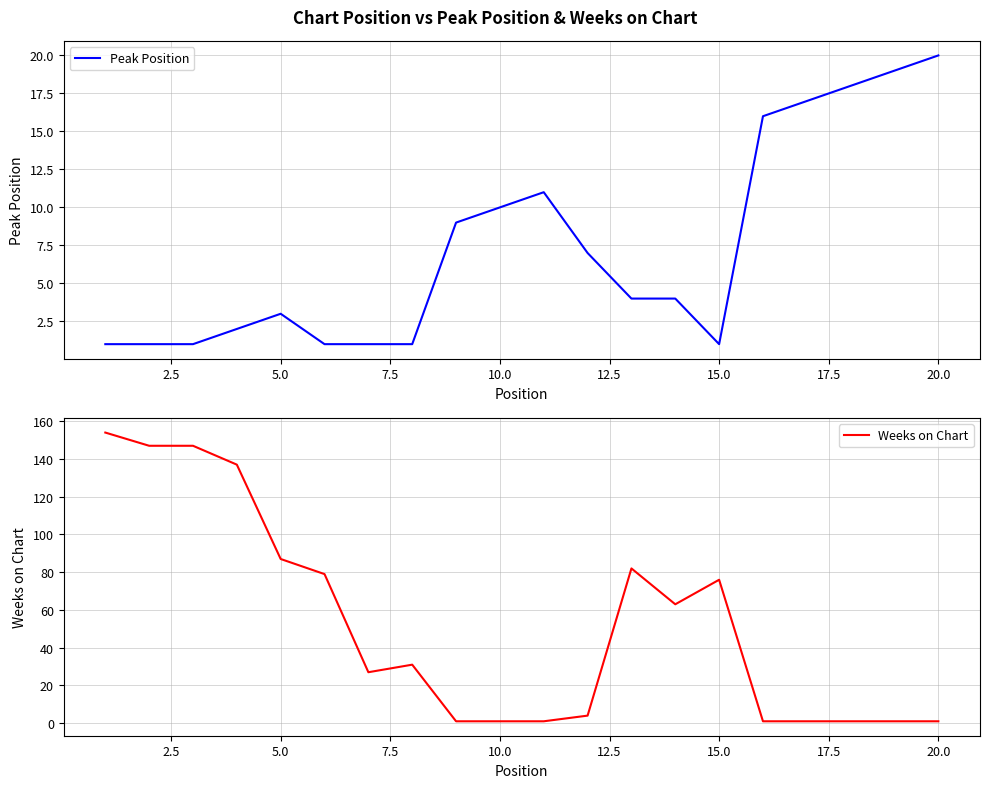

True or false: Weeks on Chart has more than 0 interior local peaks.

True